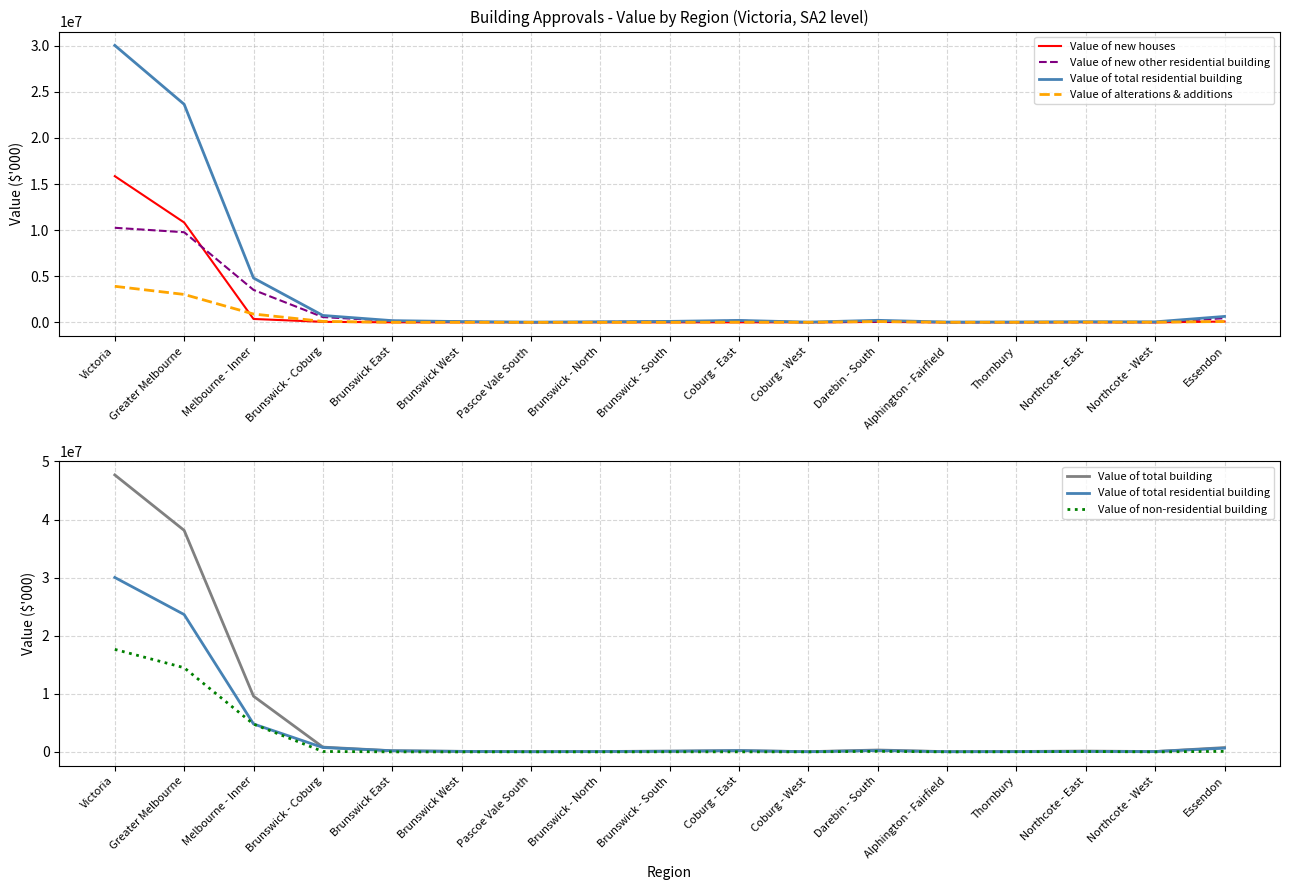

What is the value of the Value of non-residential building point at the 15th from the left?

68081.4